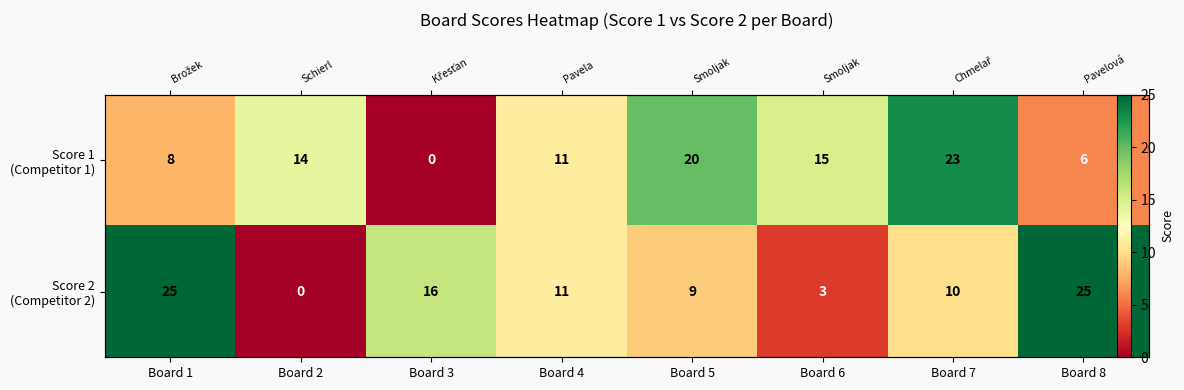

How many values in the Score 2 (Competitor 2) series exceed 11?

3